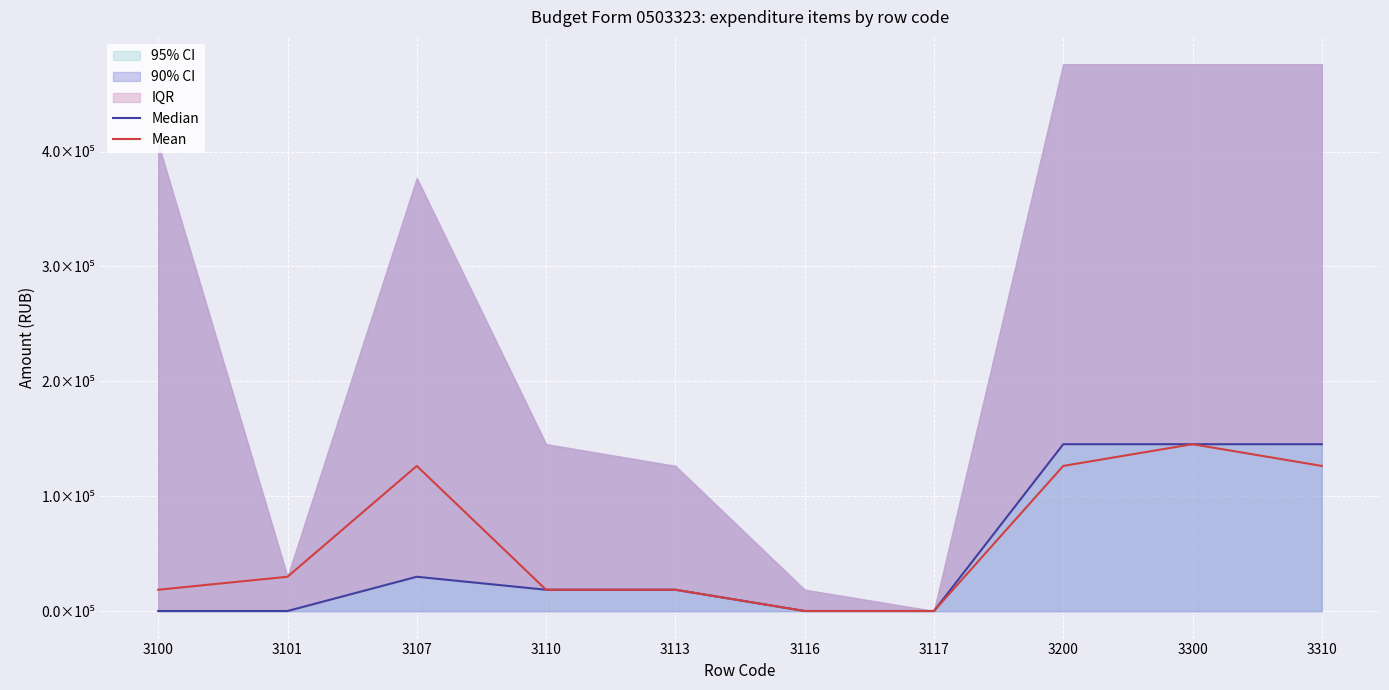

How many categories are shown in the chart?

10